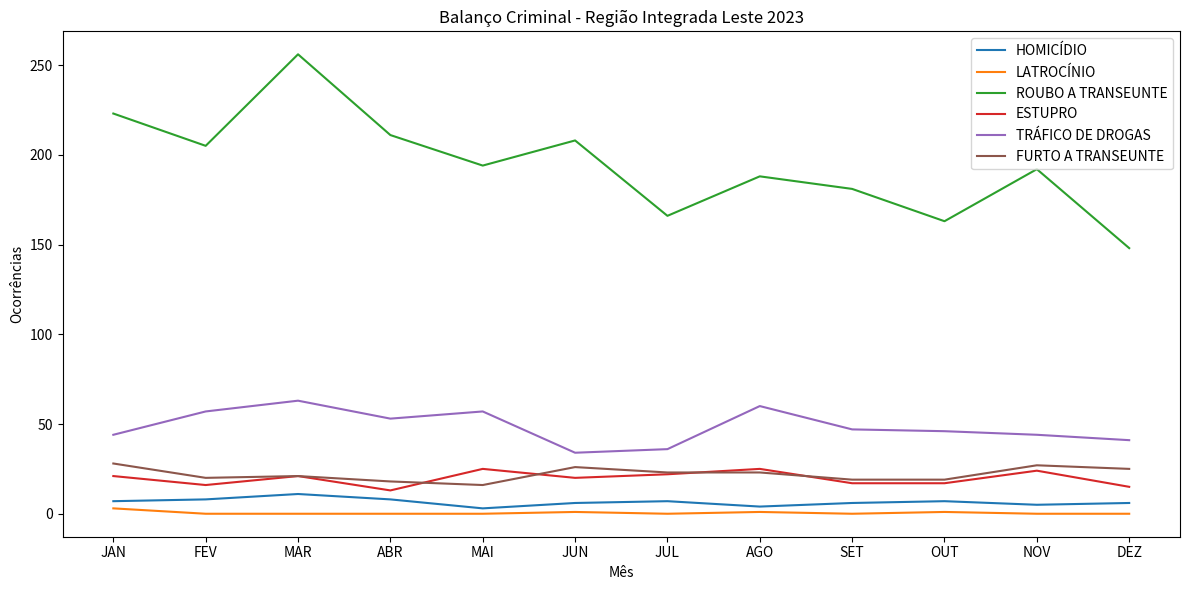

True or false: ESTUPRO and HOMICÍDIO cross at least once.

False